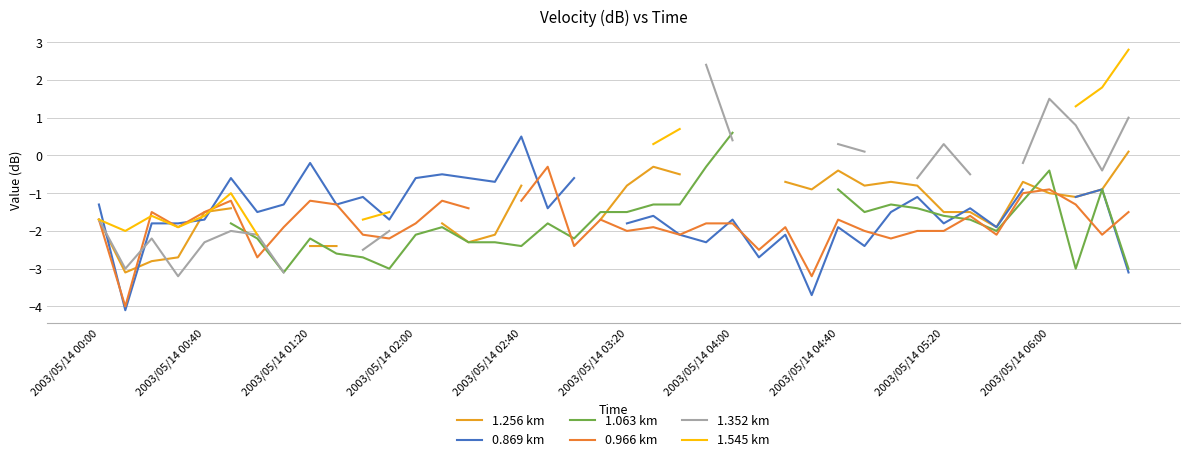

What is the greatest value displayed?

2.8